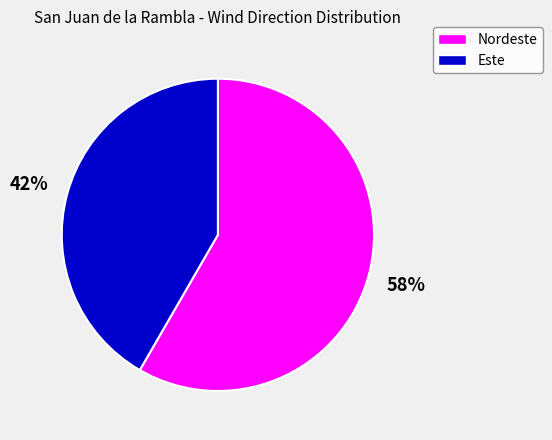

How many segments does this pie chart have?

2